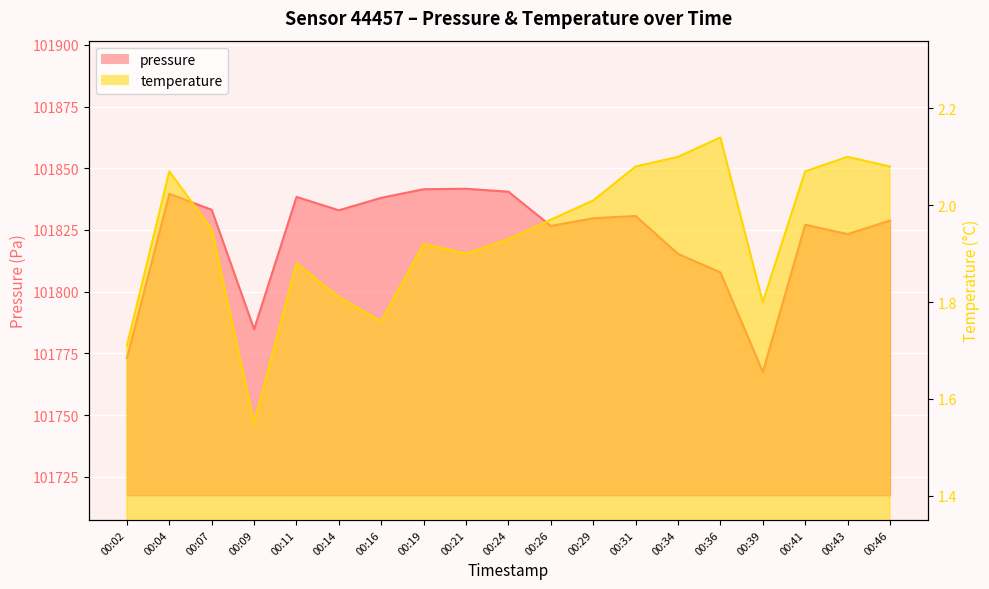

Between 00:07 and 00:36, which is larger?

00:07